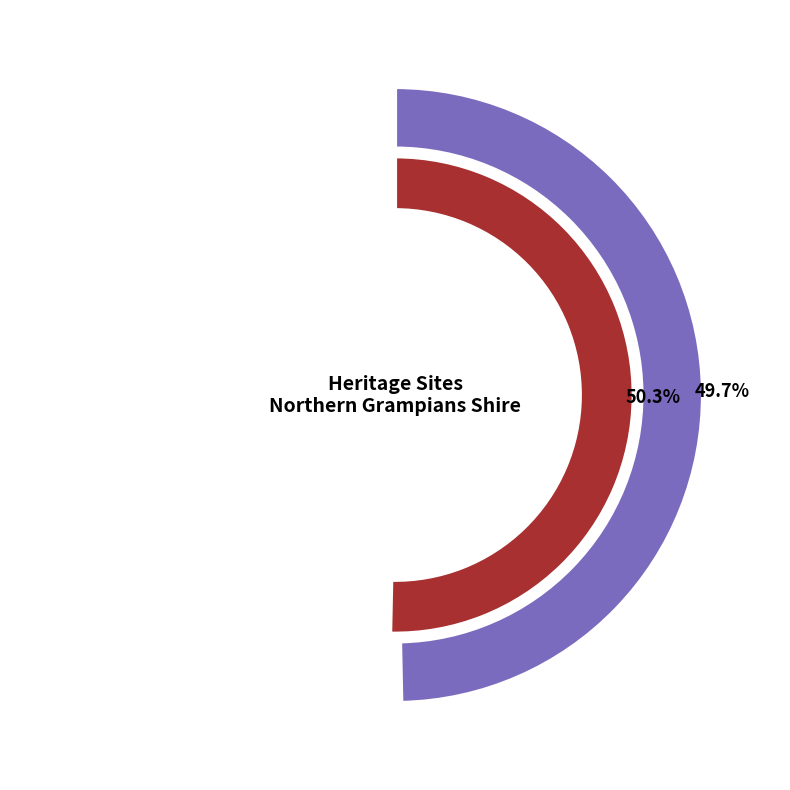

Approximately how many times larger is the value at St. Arnaud Hospital compared to Former Pleasant Creek Hospital (Nara building)?

1.0